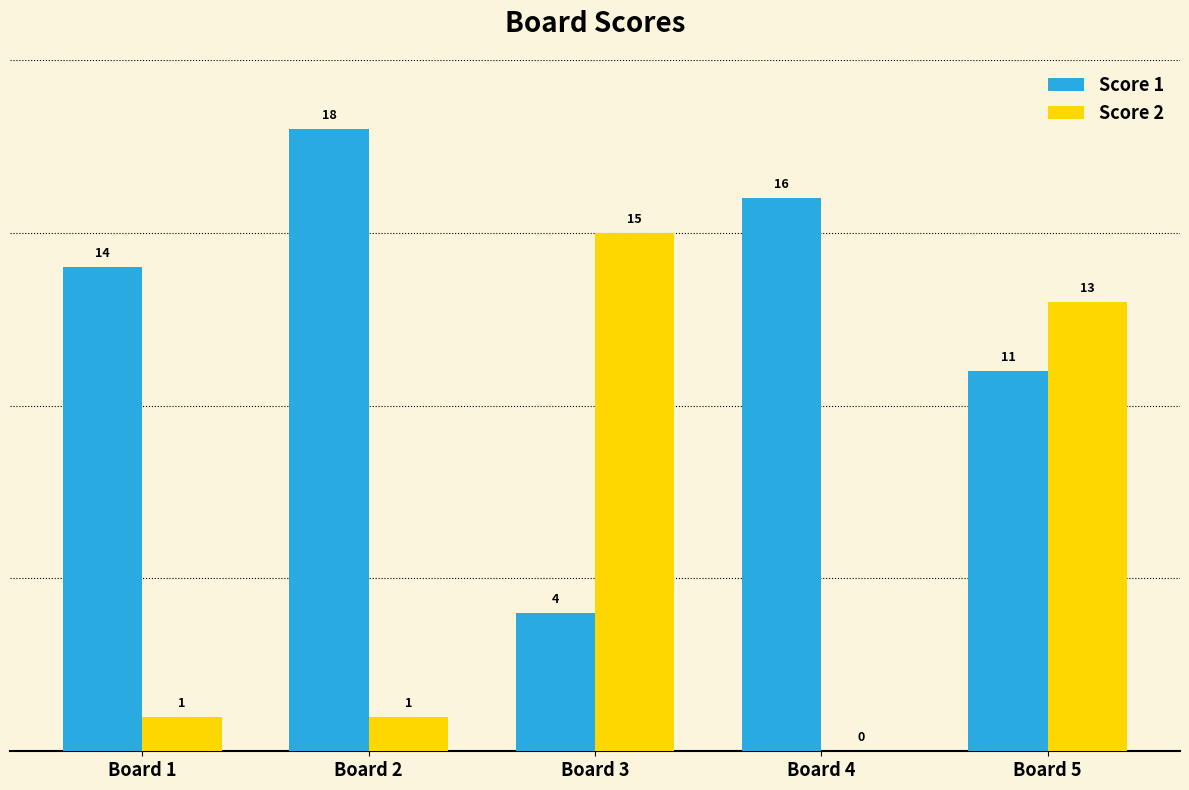

Which category has the highest value across all series?

Board 2